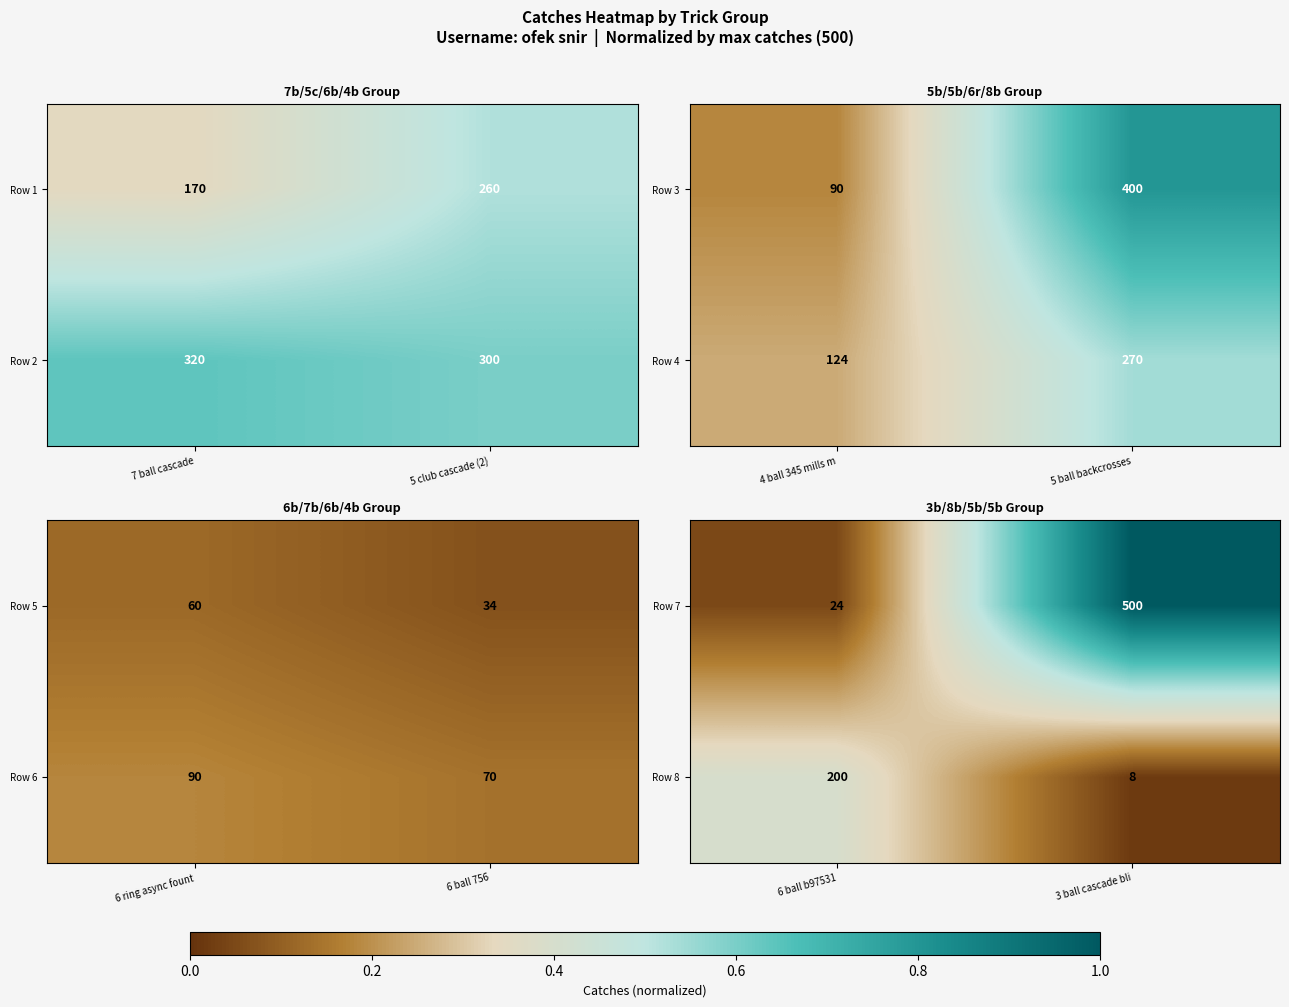

The Row 8 series shows 73 at 6 ball b97531. True or false?

False